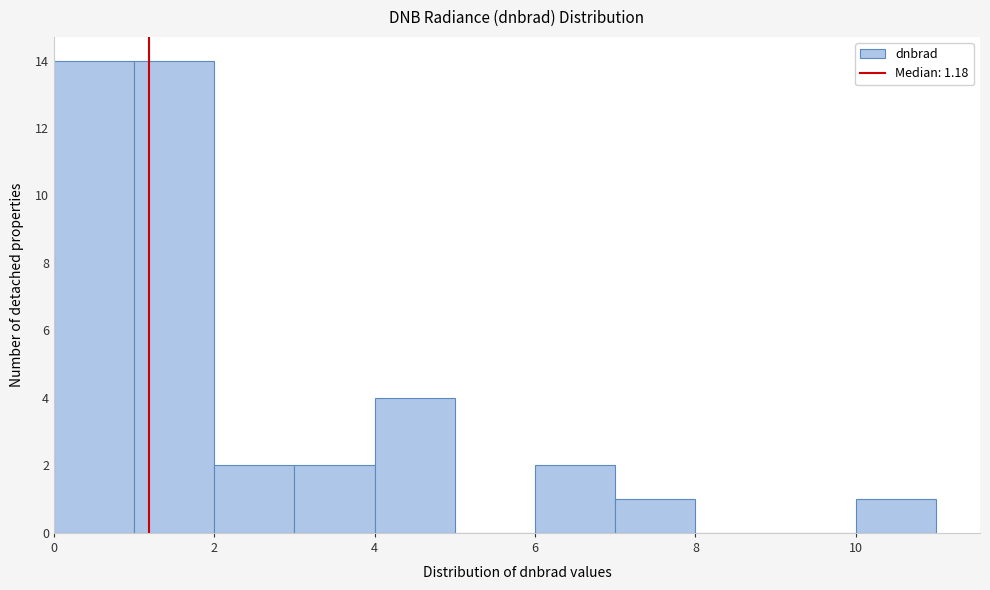

Reading left to right, list every bar in this chart as the range it spans on the x-axis followed by its height. The values are not printed on the chart, so give them approximately, as read against the axis.

0 to 1: 14
1 to 2: 14
2 to 3: 2
3 to 4: 2
4 to 5: 4
5 to 6: 0
6 to 7: 2
7 to 8: 1
8 to 9: 0
9 to 10: 0
10 to 11: 1